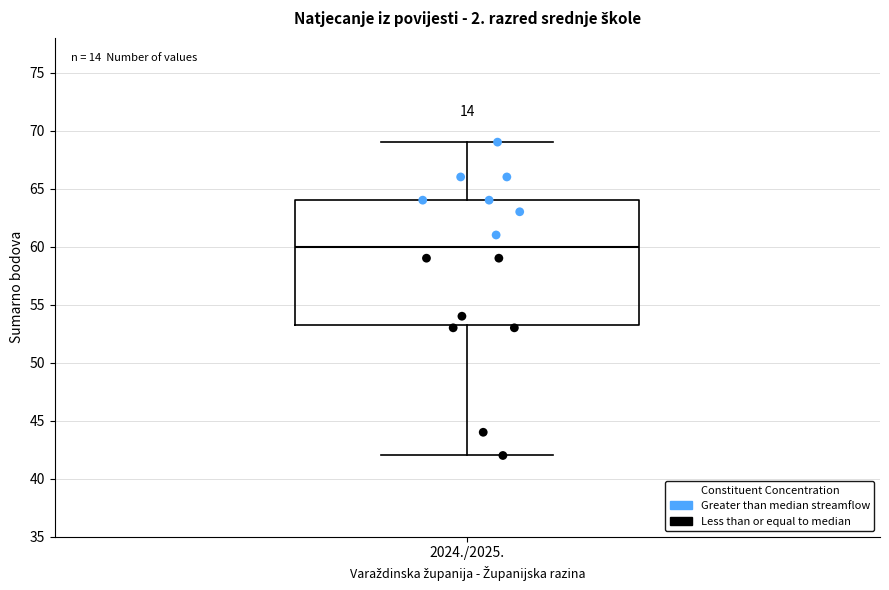

Read this box plot against the y-axis: the position of the median line, the range covered by the box, and the ends of both whiskers. The values are not printed on the chart, so give them approximately, as read against the axis.

median 60.0, box 53.5 to 64.0, whiskers 42.0 to 69.0